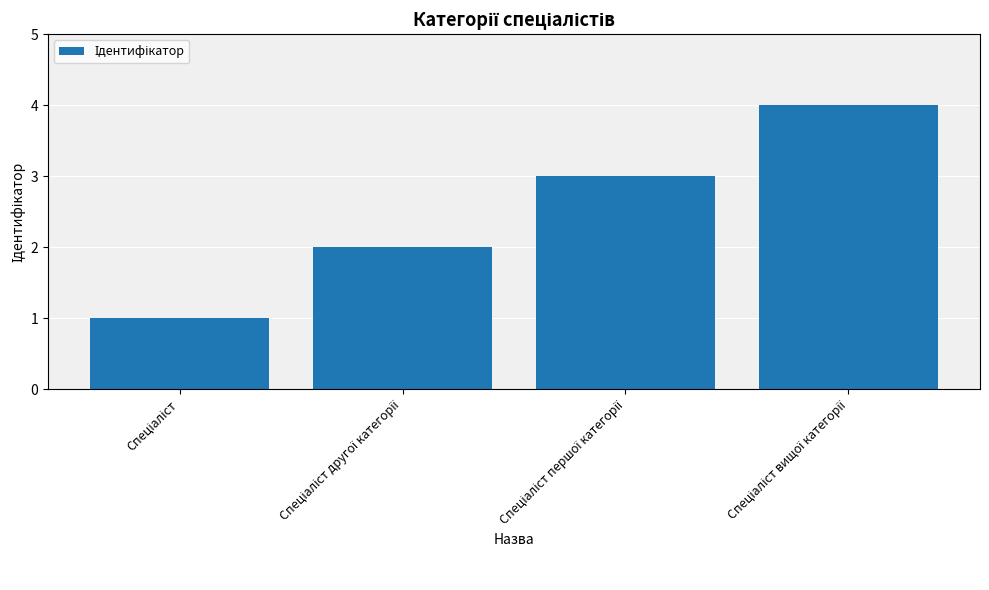

What is the greatest value displayed?

4